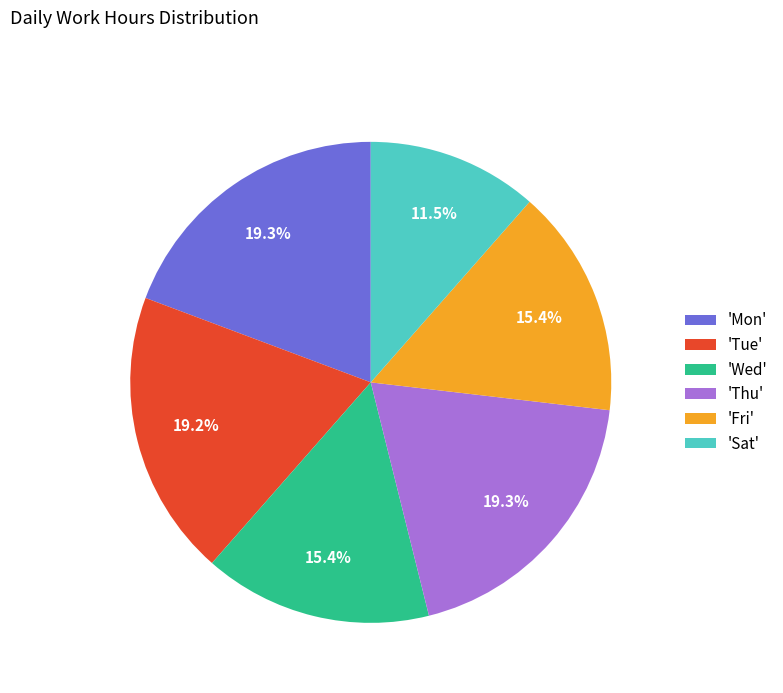

Between 'Wed' and 'Mon', which is larger?

'Mon'